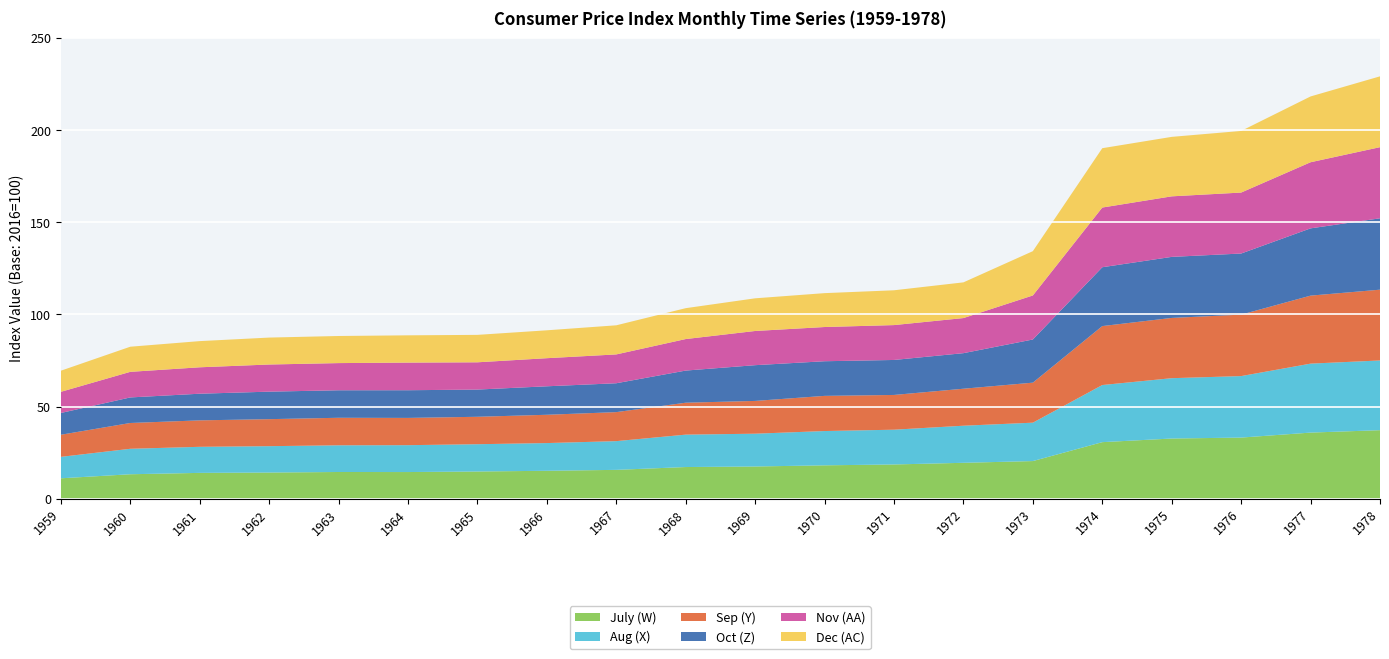

Reading left to right, what are all the values shown in this chart?

July (W): 1959=11.0	1960=13.2	1961=14.0	1962=14.2	1963=14.5	1964=14.4	1965=14.7	1966=15.1	1967=15.6	1968=17.1	1969=17.4	1970=18.1	1971=18.6	1972=19.4	1973=20.4	1974=30.7	1975=32.6	1976=33.1	1977=35.9	1978=37.2
Aug (X): 1959=11.6	1960=13.8	1961=14.2	1962=14.3	1963=14.5	1964=14.6	1965=14.8	1966=15.0	1967=15.6	1968=17.6	1969=17.8	1970=18.6	1971=18.9	1972=20.1	1973=20.8	1974=31.0	1975=32.8	1976=33.4	1977=37.4	1978=37.8
Sep (Y): 1959=12.0	1960=14.0	1961=14.4	1962=14.7	1963=14.9	1964=14.8	1965=14.9	1966=15.4	1967=15.8	1968=17.3	1969=17.8	1970=19.1	1971=18.9	1972=20.1	1973=21.7	1974=32.0	1975=32.7	1976=33.4	1977=36.9	1978=38.4
Oct (Z): 1959=11.8	1960=13.9	1961=14.5	1962=14.9	1963=14.9	1964=15.0	1965=14.8	1966=15.5	1967=15.7	1968=17.4	1969=19.4	1970=18.8	1971=19.0	1972=19.3	1973=23.4	1974=31.9	1975=33.1	1976=33.2	1977=36.5	1978=38.7
Nov (AA): 1959=11.5	1960=13.9	1961=14.3	1962=14.7	1963=14.8	1964=15.0	1965=14.8	1966=15.2	1967=15.7	1968=17.1	1969=18.6	1970=18.6	1971=18.9	1972=19.1	1973=23.9	1974=32.4	1975=32.9	1976=33.1	1977=35.9	1978=38.6
Dec (AC): 1959=11.5	1960=13.6	1961=14.2	1962=14.6	1963=14.7	1964=14.8	1965=14.9	1966=15.1	1967=15.8	1968=16.8	1969=17.7	1970=18.4	1971=18.9	1972=19.4	1973=24.0	1974=32.2	1975=32.3	1976=33.5	1977=35.7	1978=38.4